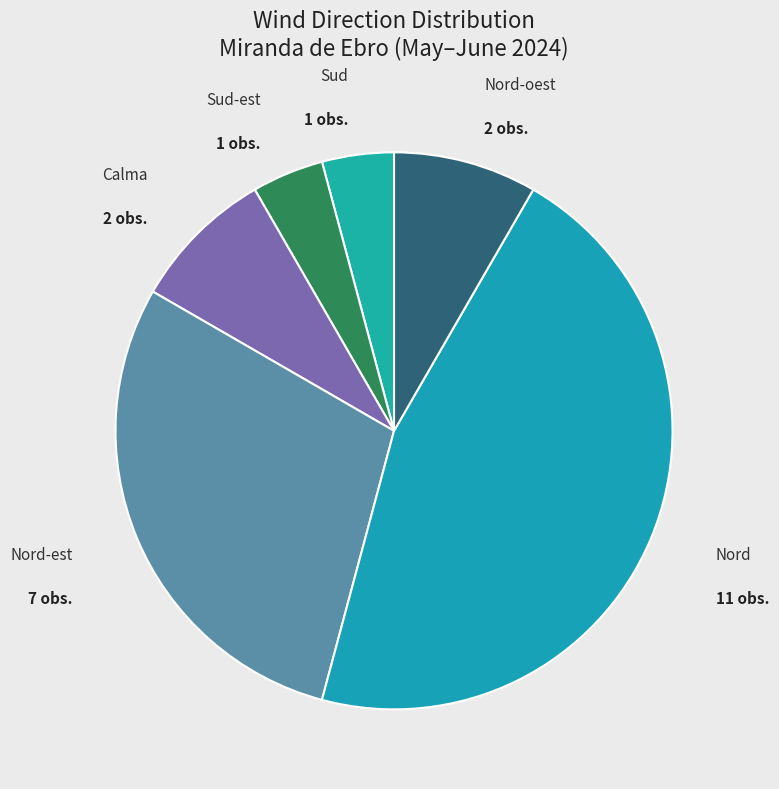

Between Nord-est and Calma, which is larger?

Nord-est